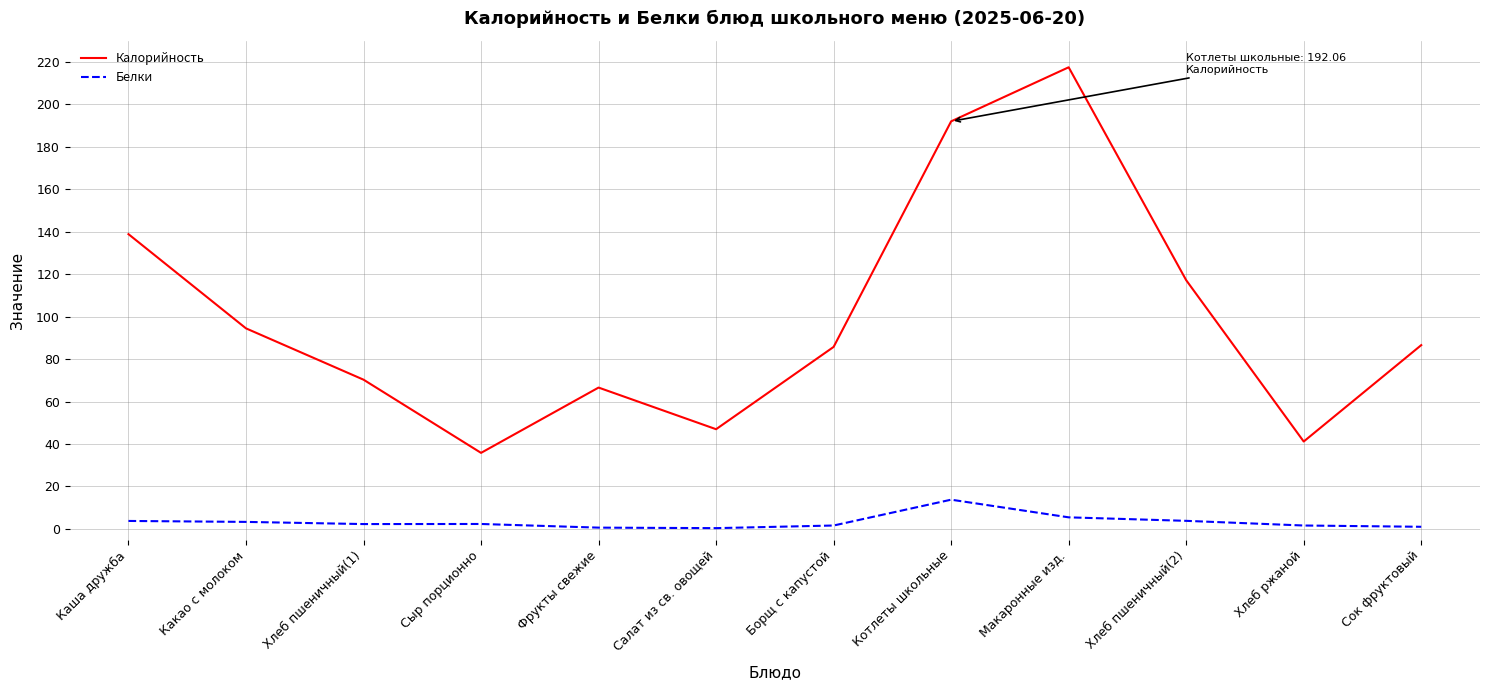

Which series changed the most between Хлеб пшеничный(1) and Сыр порционно?

Калорийность